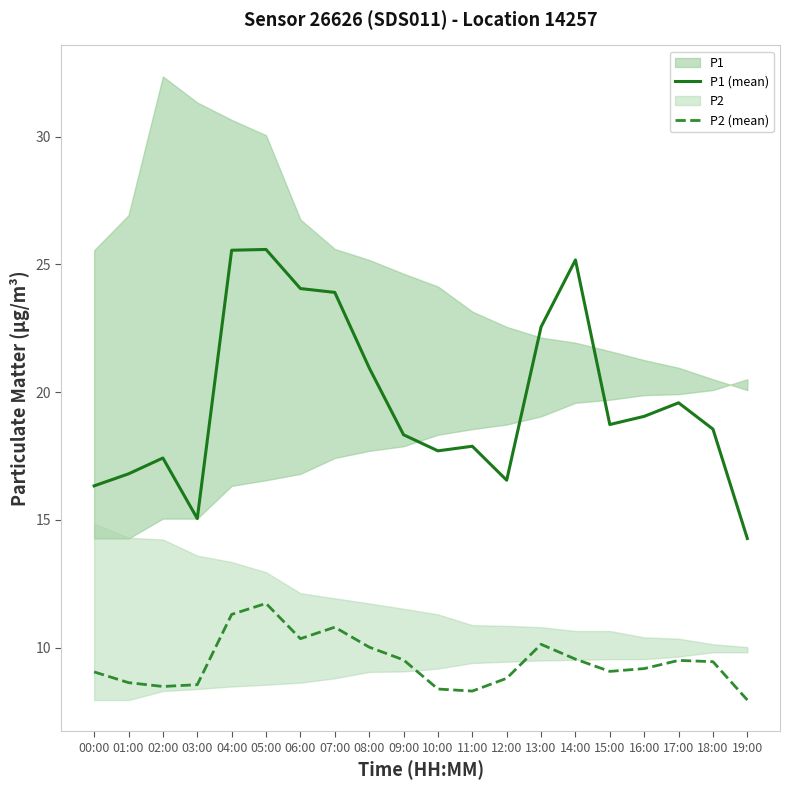

True or false: P2 (mean) and P1 (mean) cross at least once.

False